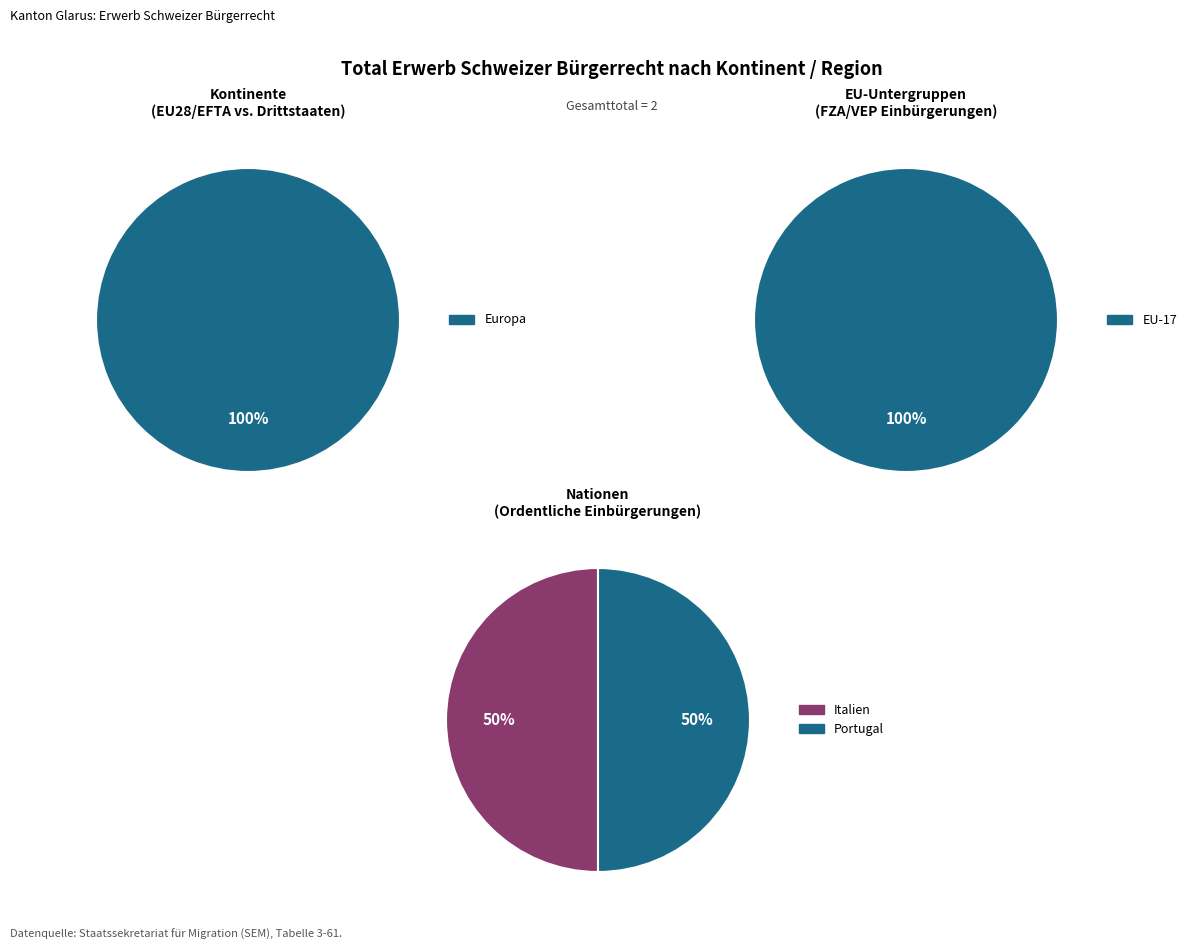

True or false: Europa accounts for 90% of the total.

False